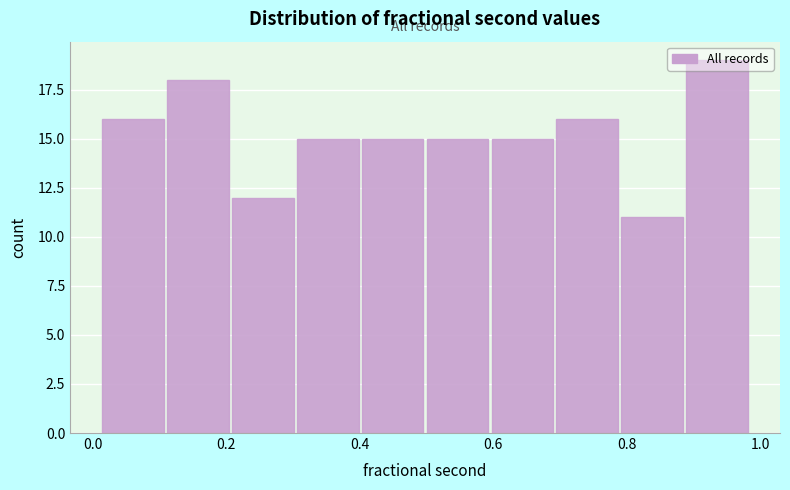

Reading left to right, transcribe this chart: for each bar, give the range it covers on the x-axis and its height. Neither the bar edges nor the heights are printed on the chart, so give them approximately, as read against the axes.

0.02 to 0.12: 16
0.12 to 0.20: 18
0.20 to 0.30: 12
0.30 to 0.40: 15
0.40 to 0.50: 15
0.50 to 0.60: 15
0.60 to 0.70: 15
0.70 to 0.80: 16
0.80 to 0.88: 11
0.88 to 0.98: 19